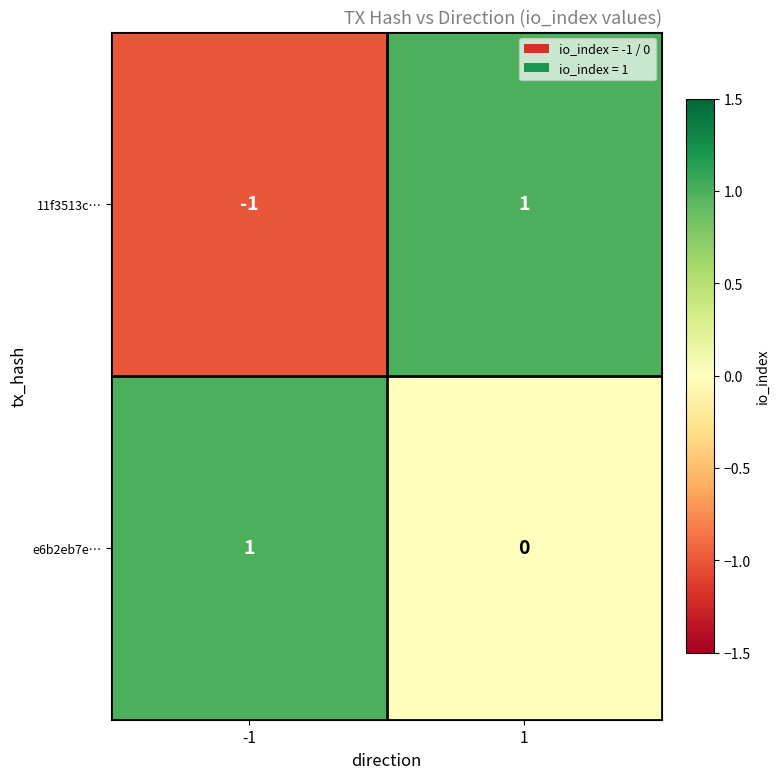

What is the total value across all series at 1?

1